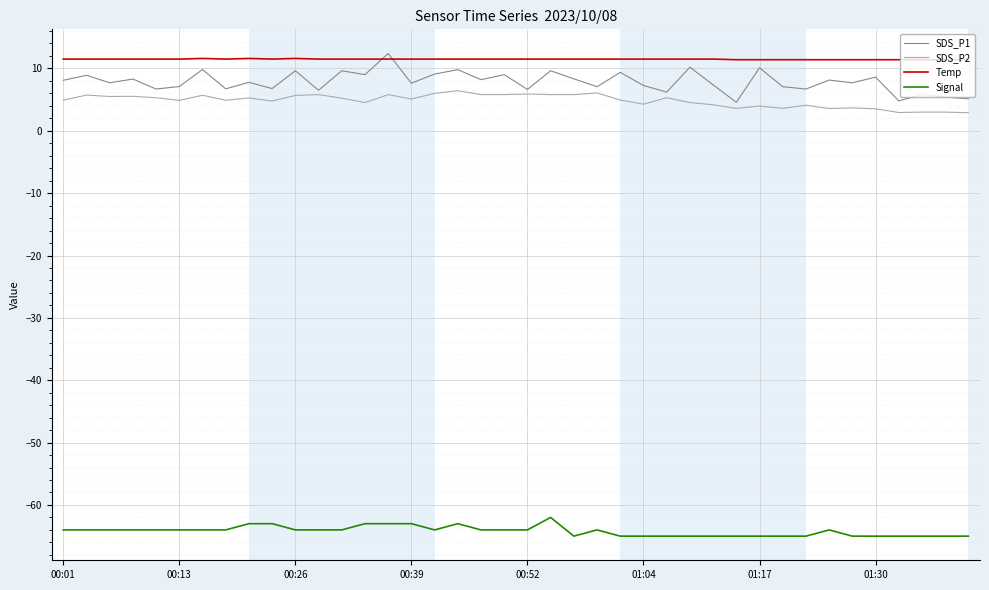

What is the maximum value for SDS_P2?

6.4